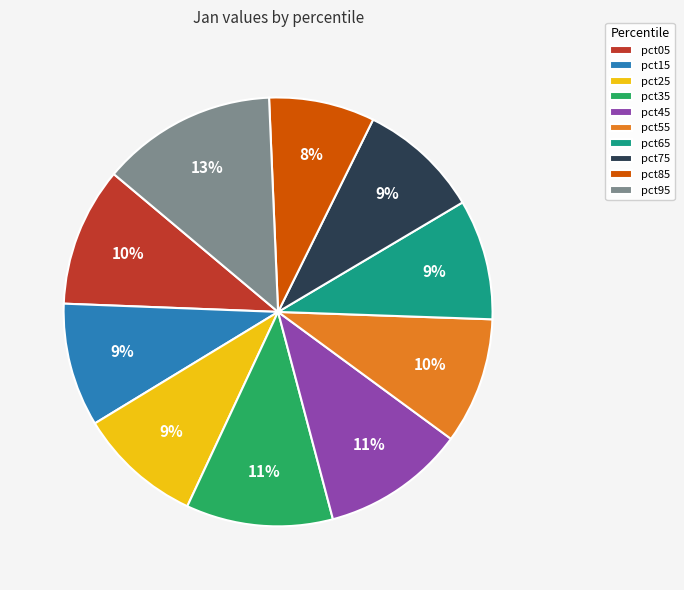

How many segments does this pie chart have?

10